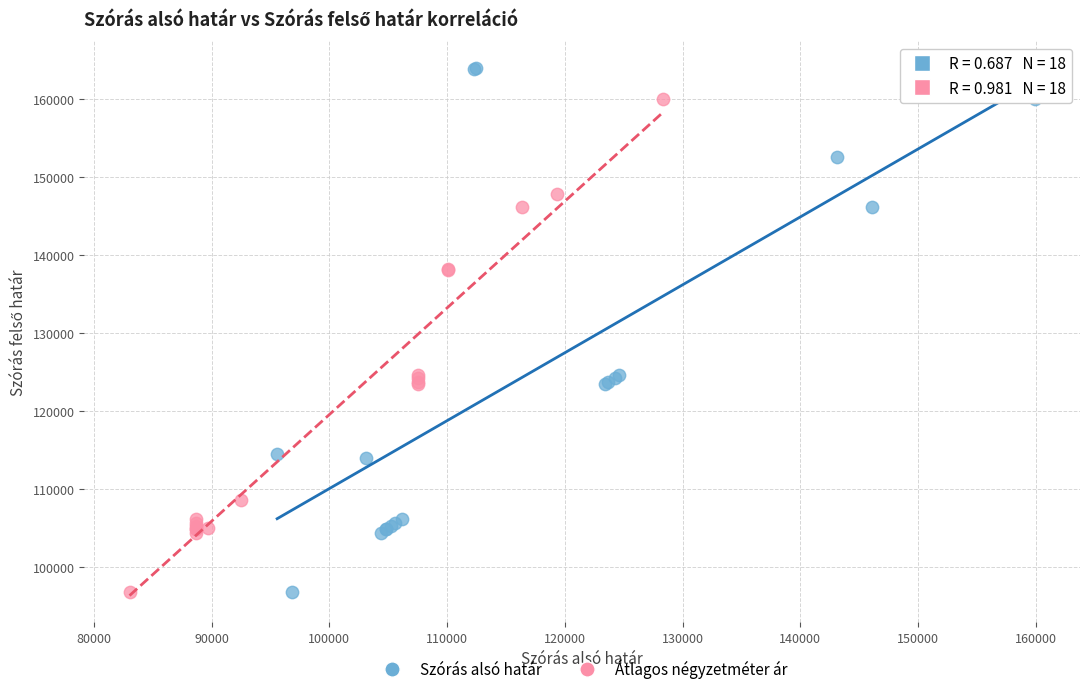

Which series contains the highest Y value?

Szórás alsó határ